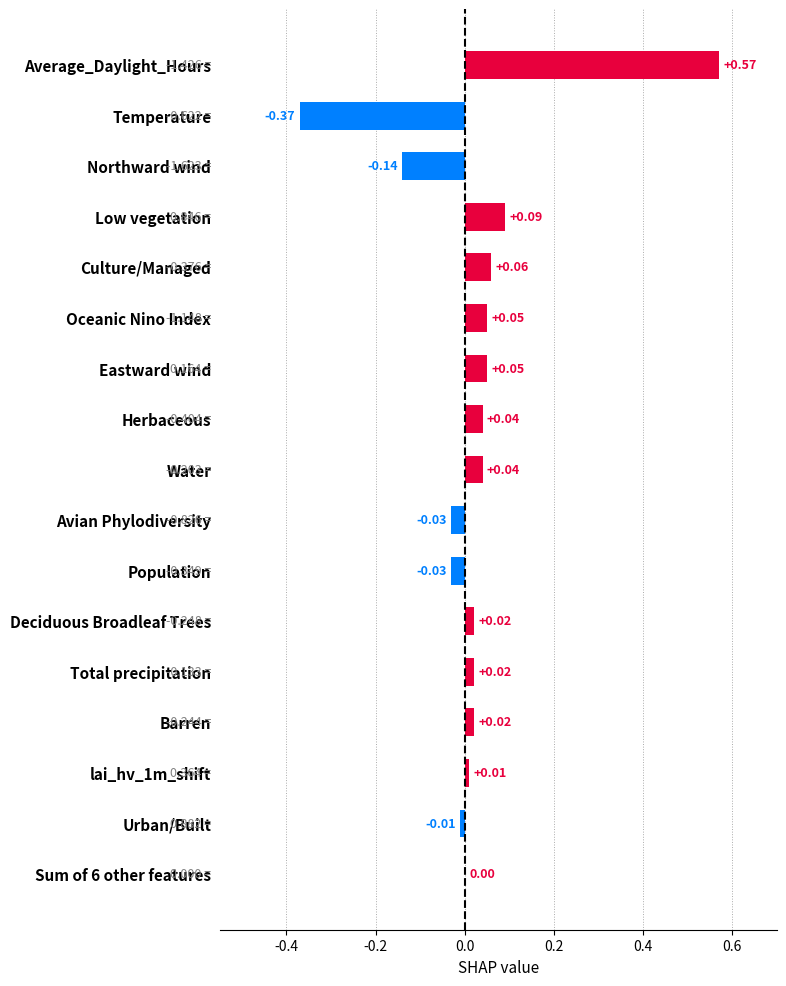

Are the bars horizontal?

Yes